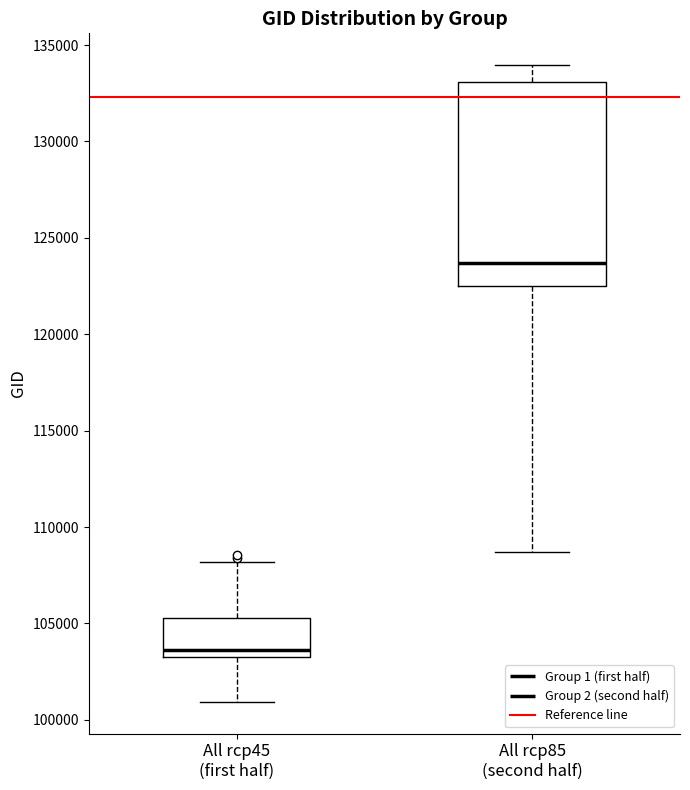

Reading left to right, read every box against the y-axis: the position of its median line, the range the box covers, and the ends of its whiskers. The values are not printed on the chart, so give them approximately, as read against the axis.

All rcp45 (first half): median 103500, box 103000 to 105500, whiskers 101000 to 108000
All rcp85 (second half): median 123500, box 122500 to 133000, whiskers 108500 to 134000